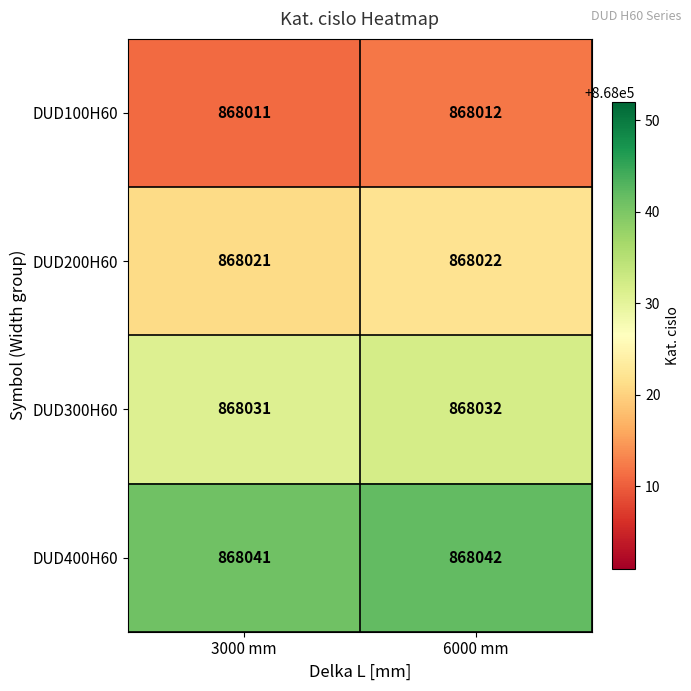

Which label corresponds to the smallest value in the chart?

3000 mm